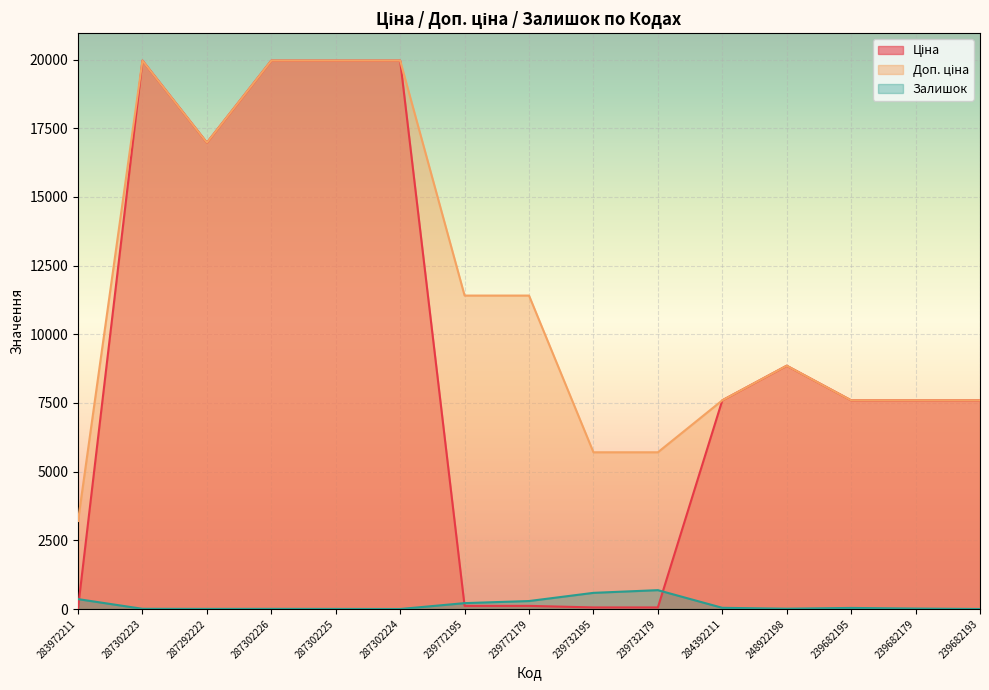

At how many categories does at least one series exceed 2043?

15